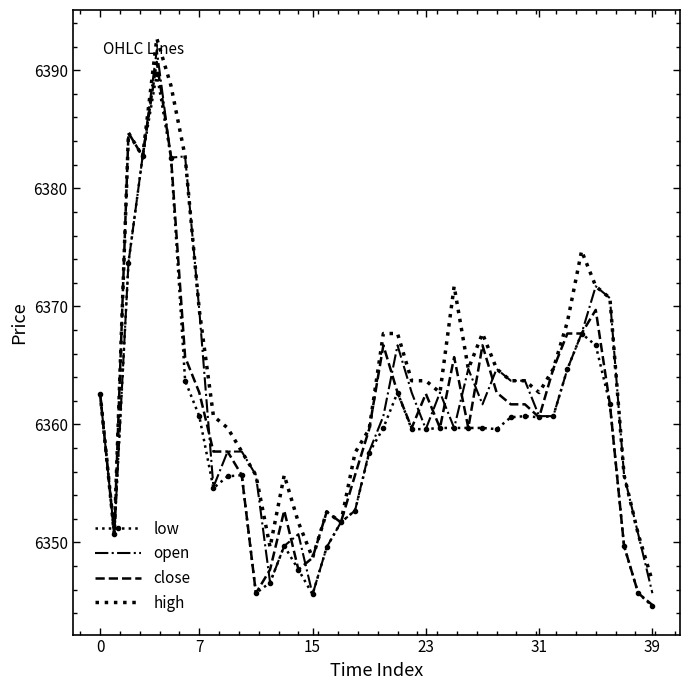

What is the minimum value for high?

6346.7